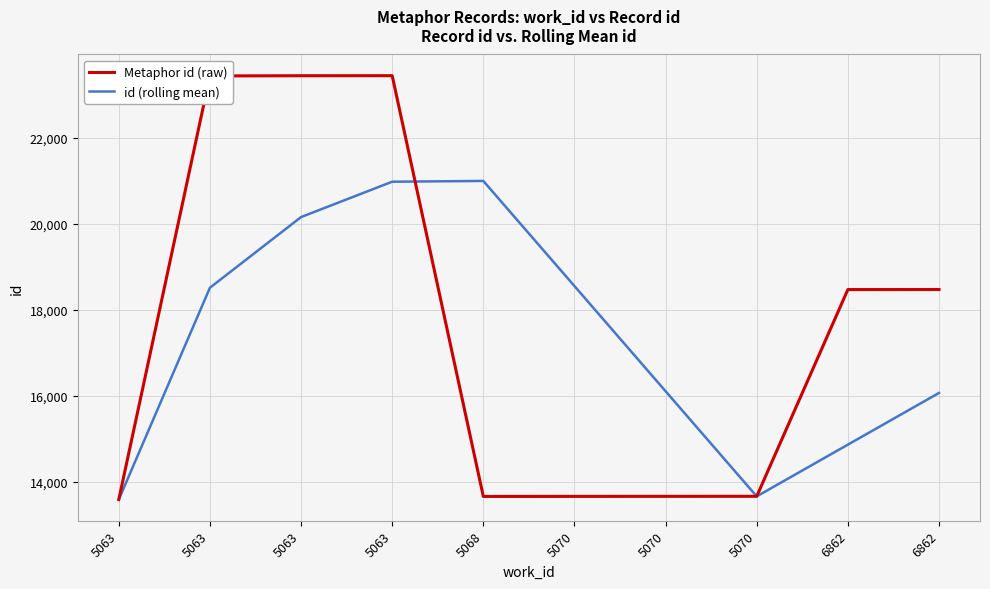

How many lines are shown in the chart?

2